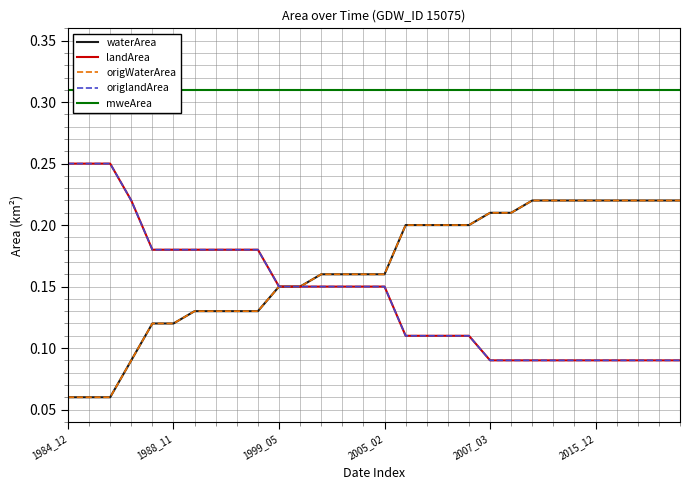

Reading left to right, list all the values displayed in this chart.

waterArea: 0.1	0.1	0.1	0.1	0.1	0.1	0.1	0.1	0.1	0.1	0.1	0.1	0.2	0.2	0.2	0.2	0.2	0.2	0.2	0.2	0.2	0.2	0.2	0.2	0.2	0.2	0.2	0.2	0.2	0.2
landArea: 0.2	0.2	0.2	0.2	0.2	0.2	0.2	0.2	0.2	0.2	0.1	0.1	0.1	0.1	0.1	0.1	0.1	0.1	0.1	0.1	0.1	0.1	0.1	0.1	0.1	0.1	0.1	0.1	0.1	0.1
origWaterArea: 0.1	0.1	0.1	0.1	0.1	0.1	0.1	0.1	0.1	0.1	0.1	0.1	0.2	0.2	0.2	0.2	0.2	0.2	0.2	0.2	0.2	0.2	0.2	0.2	0.2	0.2	0.2	0.2	0.2	0.2
origlandArea: 0.2	0.2	0.2	0.2	0.2	0.2	0.2	0.2	0.2	0.2	0.1	0.1	0.1	0.1	0.1	0.1	0.1	0.1	0.1	0.1	0.1	0.1	0.1	0.1	0.1	0.1	0.1	0.1	0.1	0.1
mweArea: 0.3	0.3	0.3	0.3	0.3	0.3	0.3	0.3	0.3	0.3	0.3	0.3	0.3	0.3	0.3	0.3	0.3	0.3	0.3	0.3	0.3	0.3	0.3	0.3	0.3	0.3	0.3	0.3	0.3	0.3